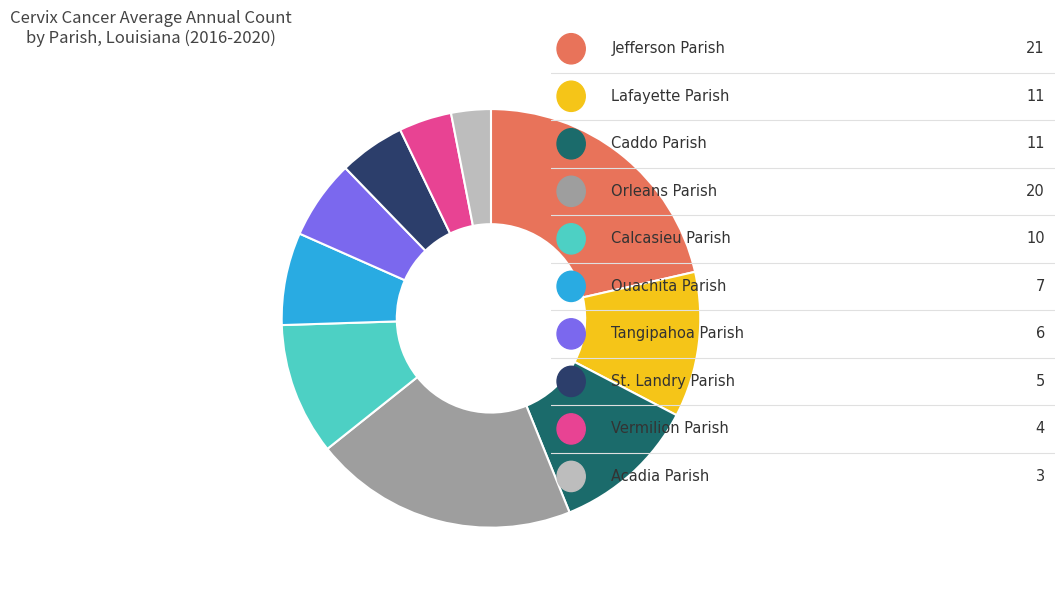

How many segments does this pie chart have?

10